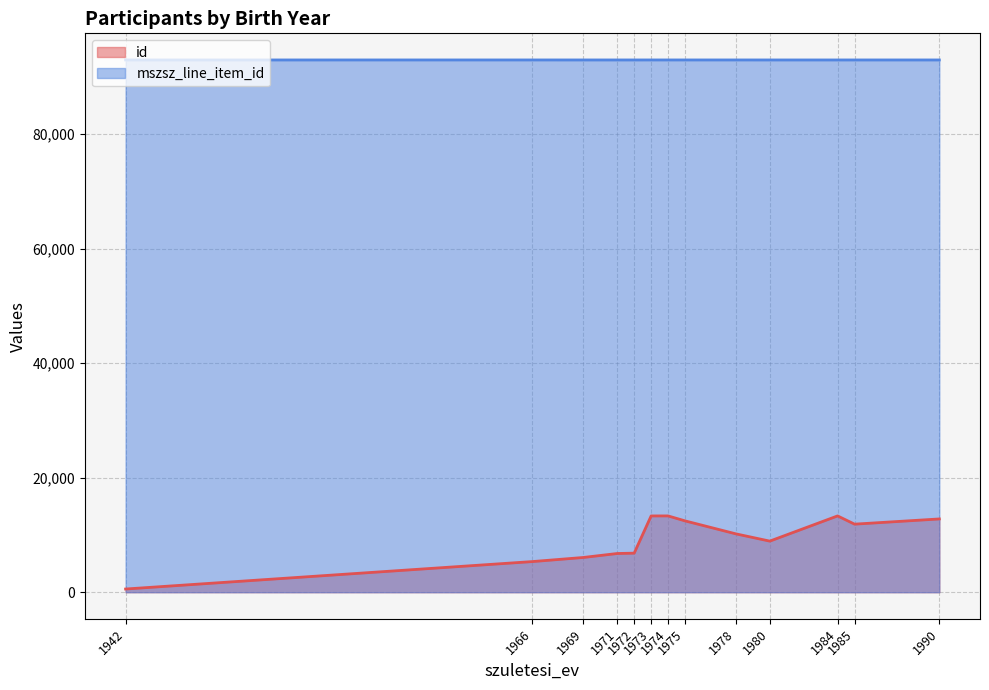

Where is the first local minimum for id?

1942